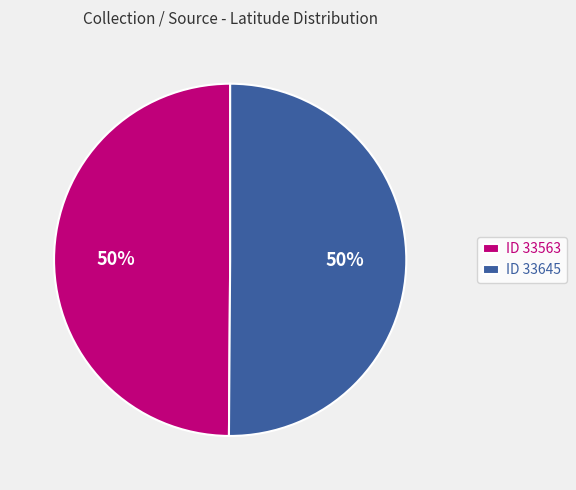

The ID 33645 slice represents 50% of the pie. True or false?

True